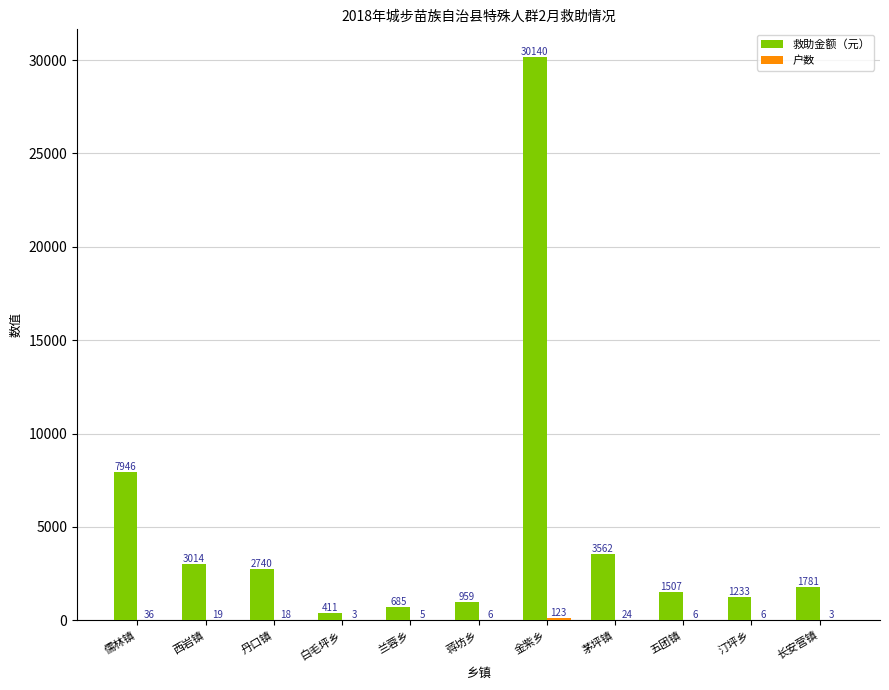

The 救助金额（元） series shows 7946 at 儒林镇. True or false?

True